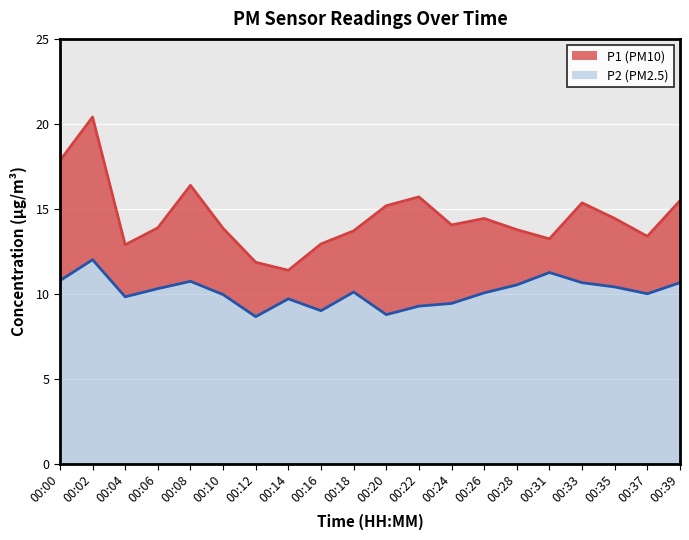

What is the difference between the P1 values at 00:20 and 00:37?

1.8